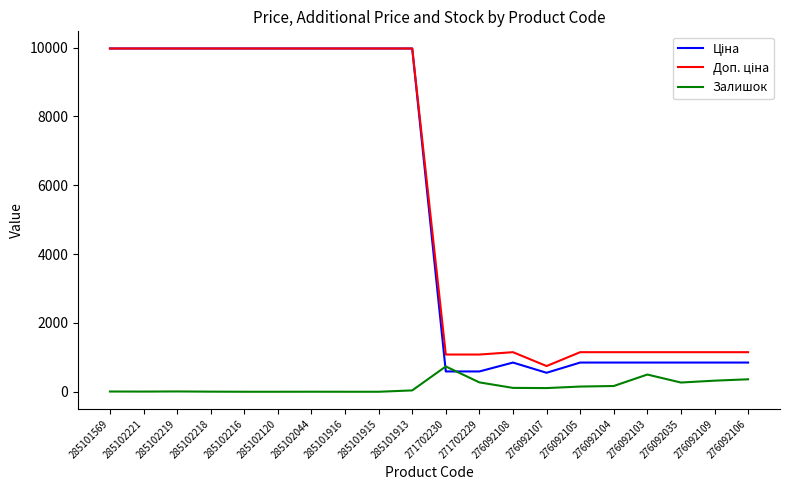

The Залишок series shows 268.0 at 276092035. True or false?

True